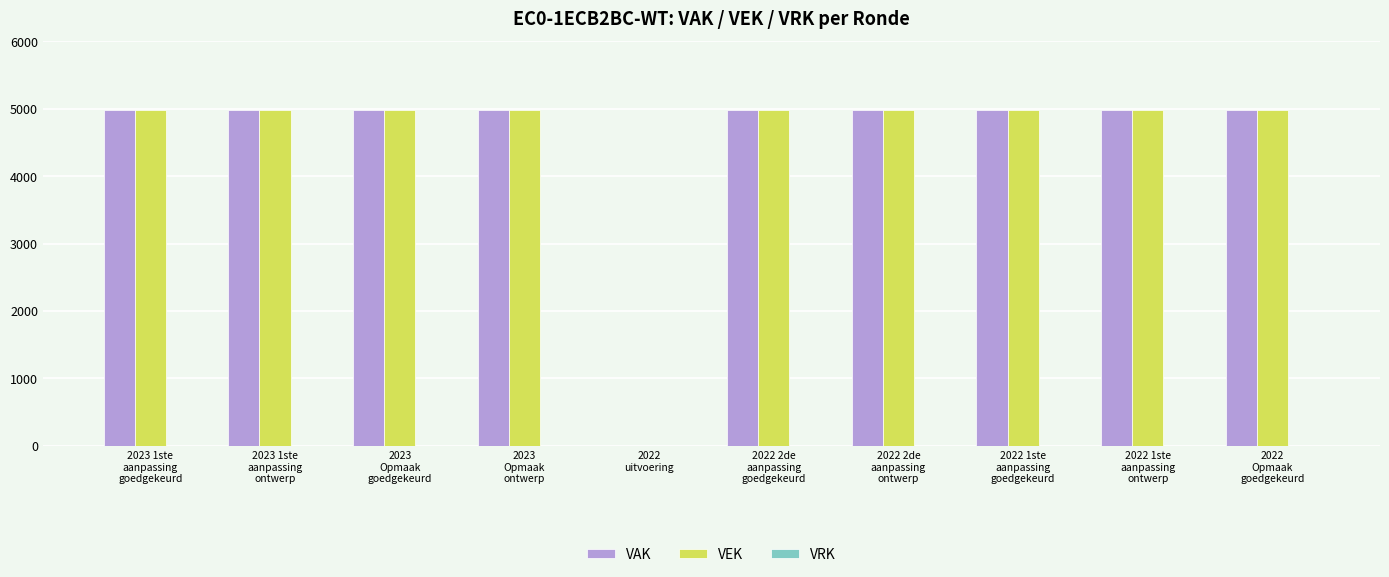

What is the highest value of the VEK series?

4981